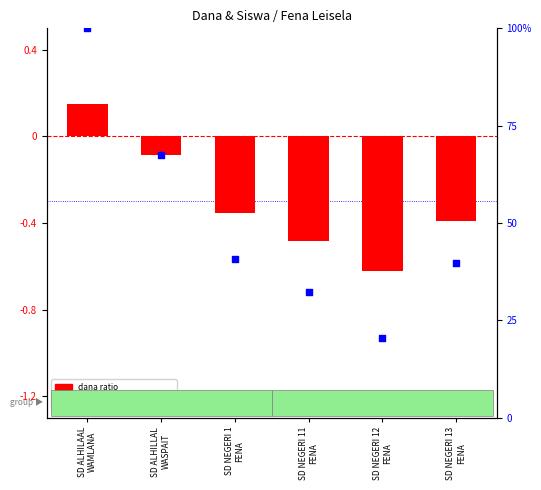

What is the total value across all series at SD NEGERI 12
FENA?

19.8